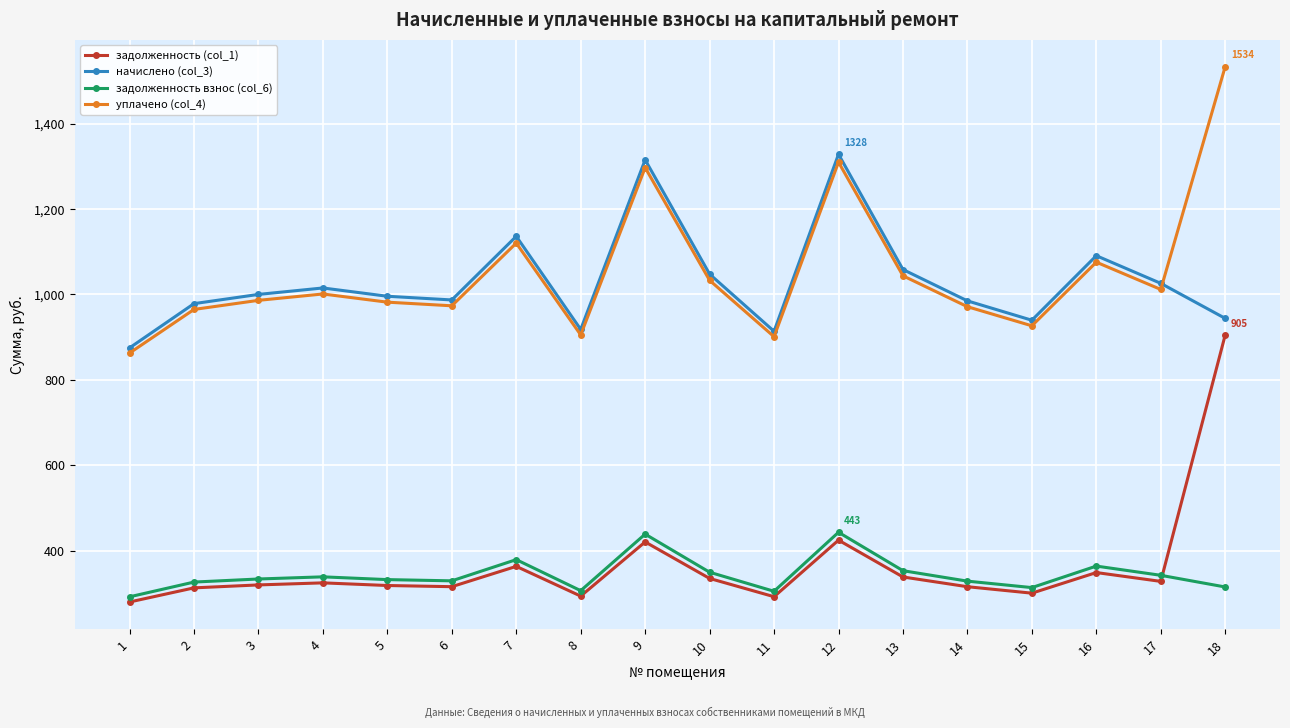

What is the value of the задолженность взнос (col_6) point at the 14th from the left?

328.3